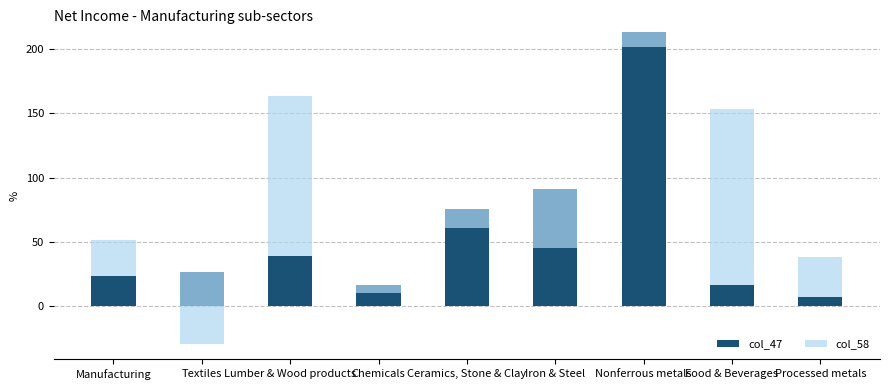

Reading left to right, what are all the values shown in this chart?

col_47: Manufacturing=23.3	Textiles=26.8	Lumber & Wood products=39.1	Chemicals=16.7	Ceramics, Stone & Clay=75.5	Iron & Steel=90.9	Nonferrous metals=213.3	Food & Beverages=16.7	Processed metals=6.9
col_58: Manufacturing=27.9	Textiles=-56.0	Lumber & Wood products=124.8	Chemicals=-6.4	Ceramics, Stone & Clay=-14.5	Iron & Steel=-45.8	Nonferrous metals=-11.3	Food & Beverages=136.8	Processed metals=31.8